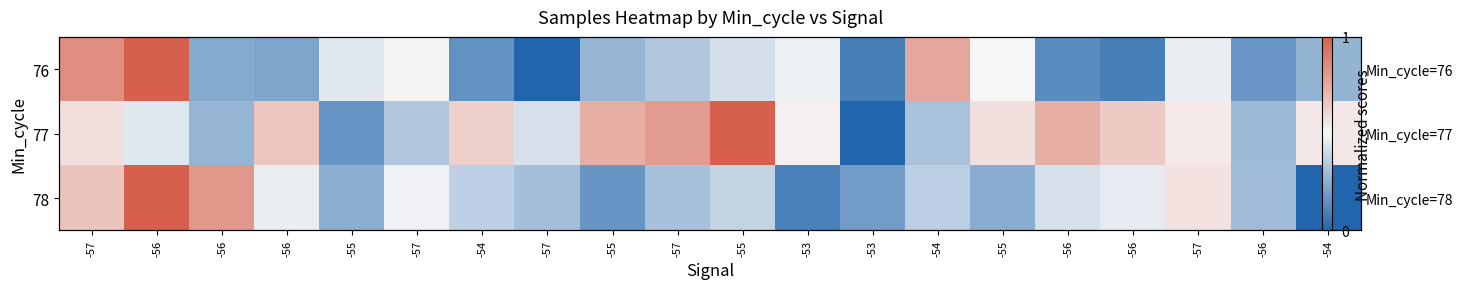

What is the average value of the 78 series?

0.4